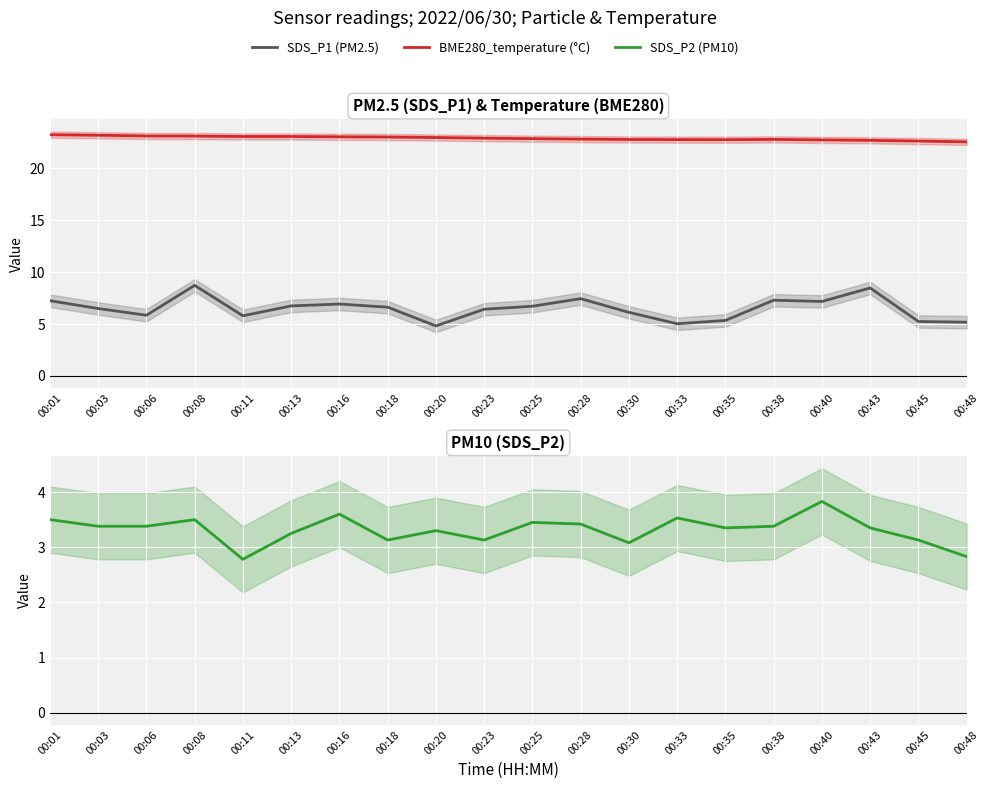

Where does the SDS_P2 series first go above 3?

00:01